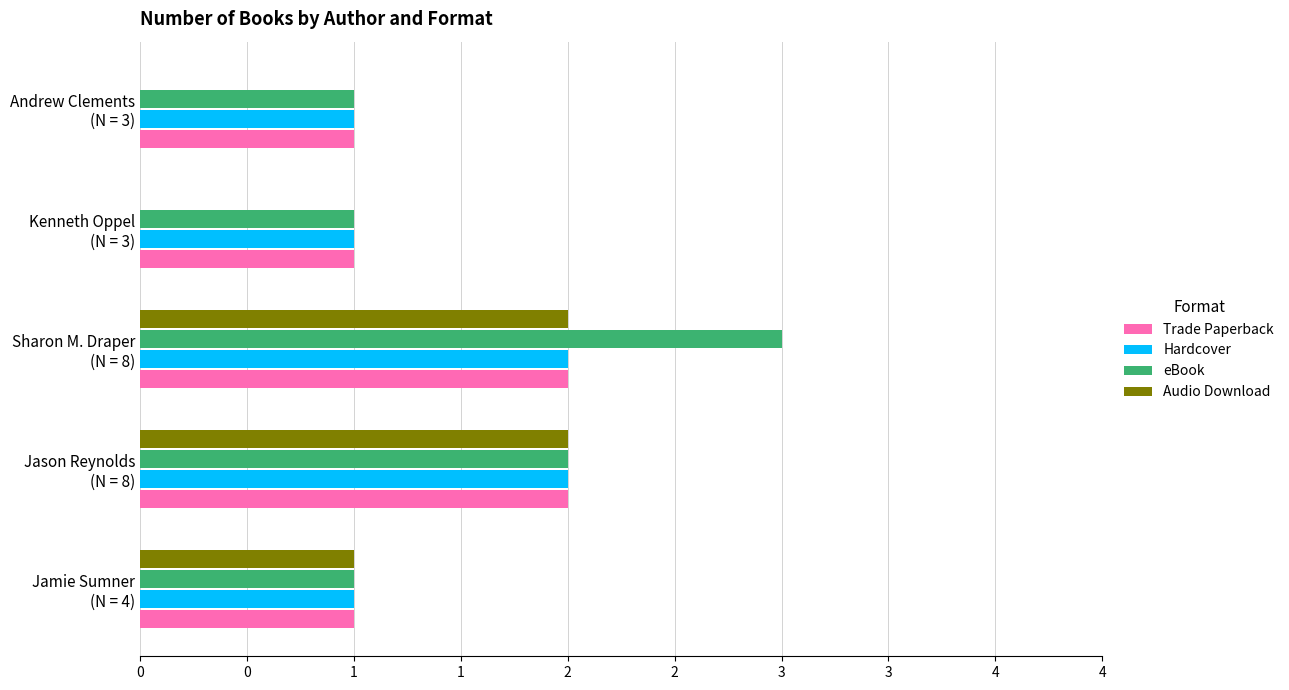

Reading left to right, transcribe all the data shown in this chart.

Trade Paperback: 1	2	2	1	1
Hardcover: 1	2	2	1	1
eBook: 1	2	3	1	1
Audio Download: 1	2	2	0	0